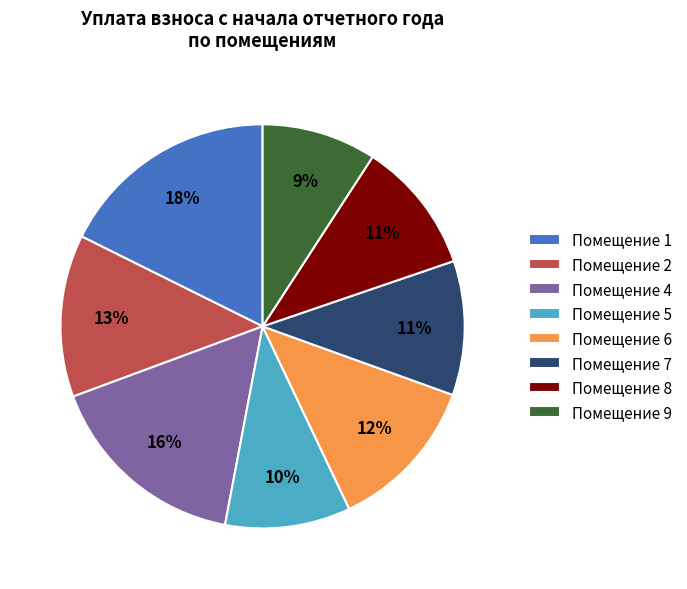

To the nearest percent, what is the average slice percentage?

12%